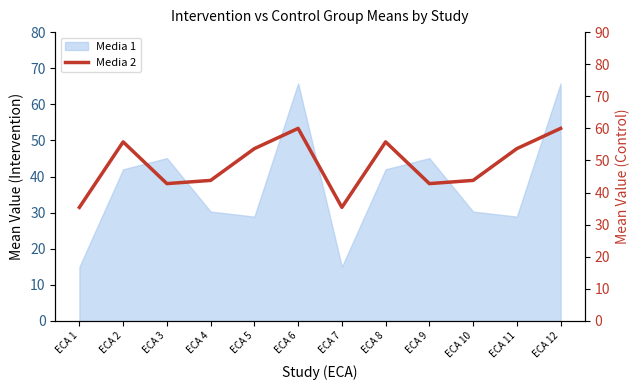

Where is the first local minimum?

ECA 3